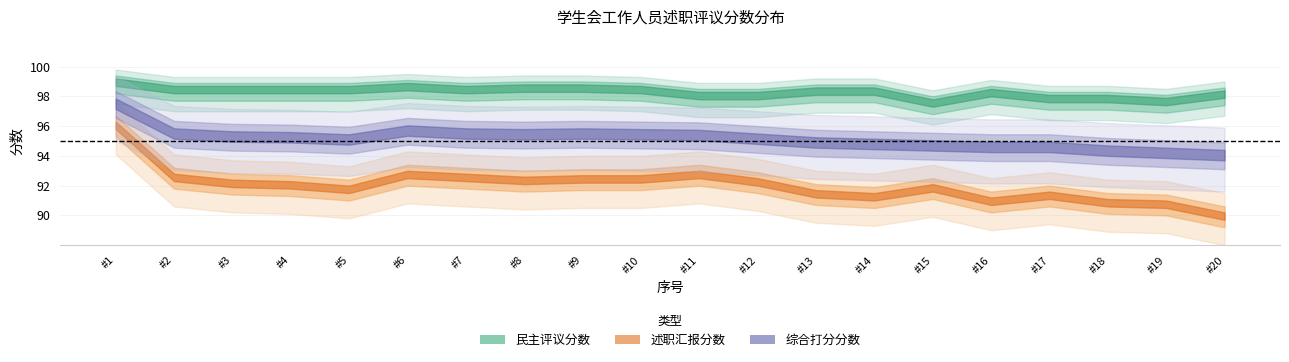

What is the value of the 述职汇报分数 point at the 2nd from the left?

92.6